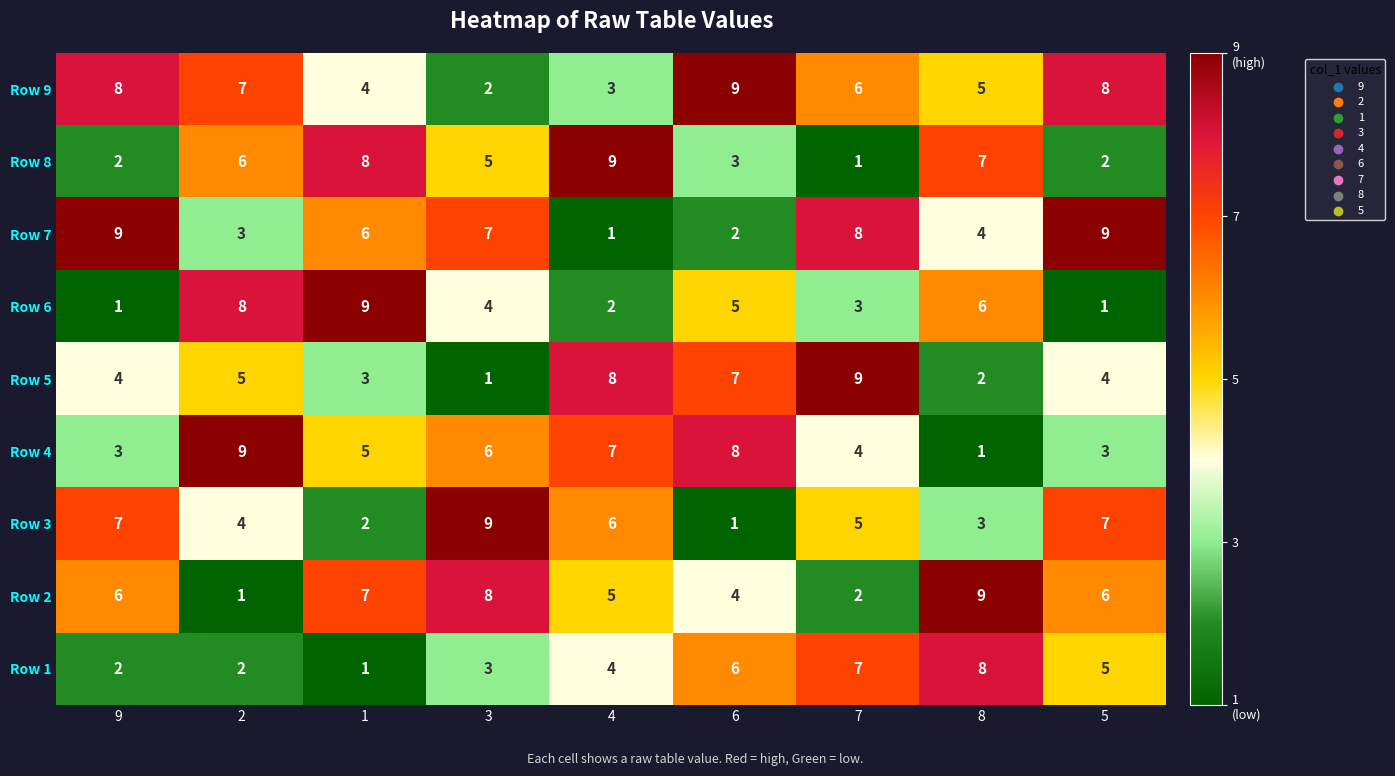

What is the difference between the maximum and second lowest values in the Row 5 series?

7